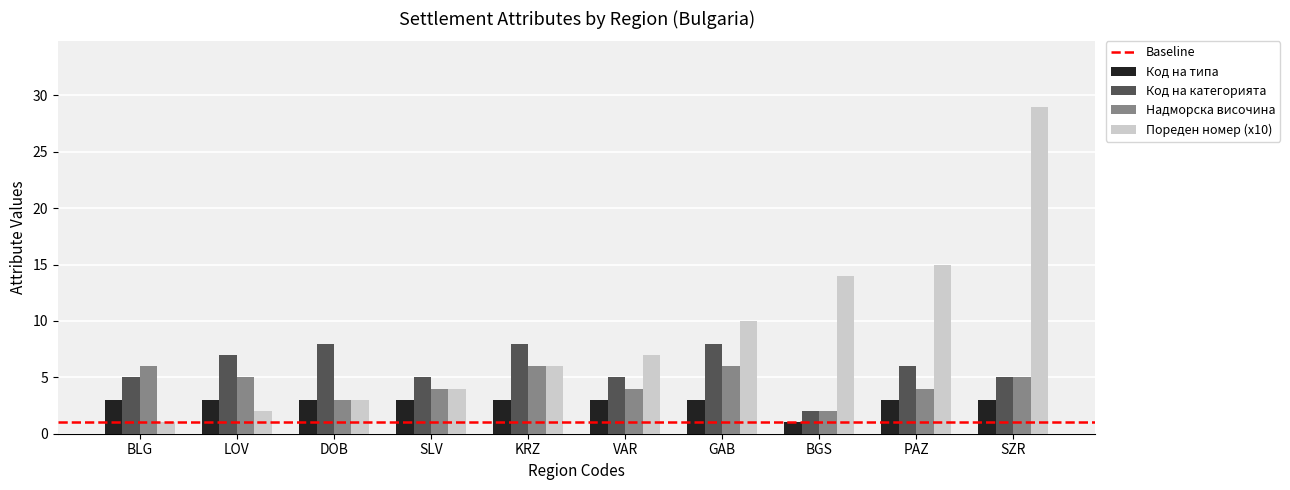

Count the number of data series in this chart.

4